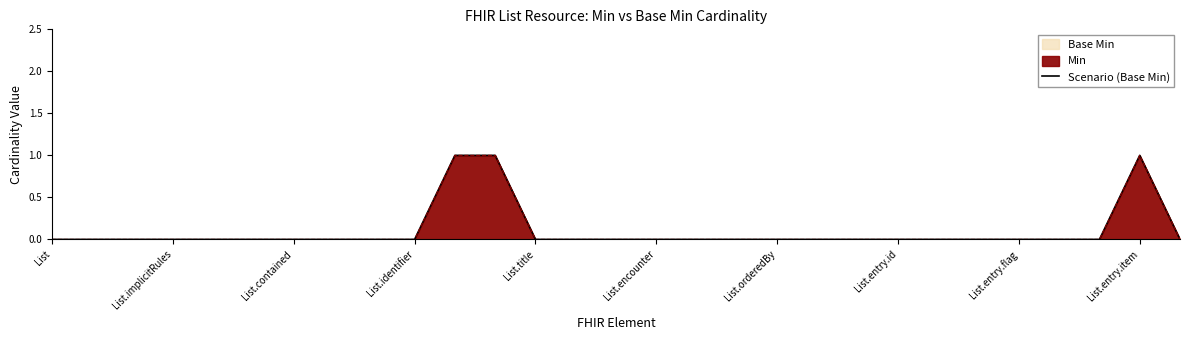

The chart shows a value of 1 at 11. True or false?

False